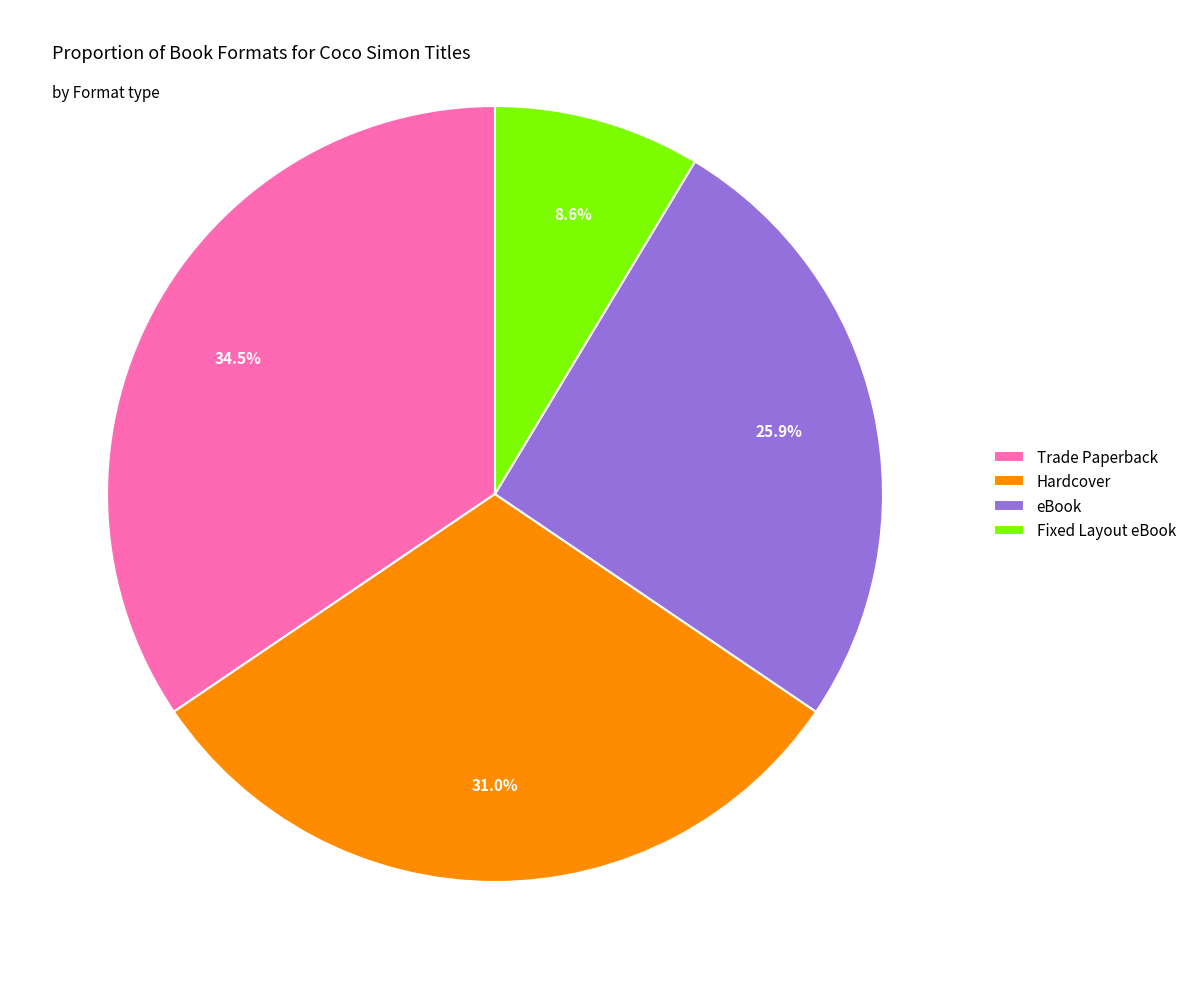

Does Hardcover represent more than half of the total?

No